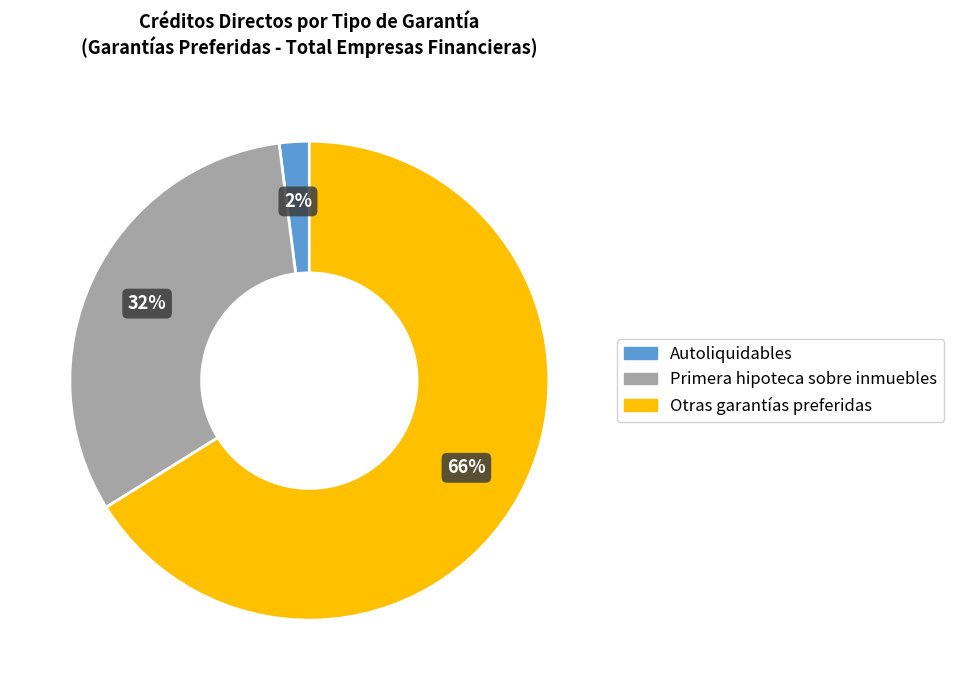

To the nearest percent, what is the difference between the largest and smallest slice percentages?

64%